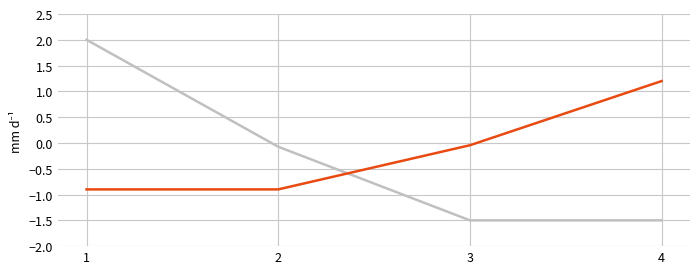

At which category is the sum across all series the highest?

1